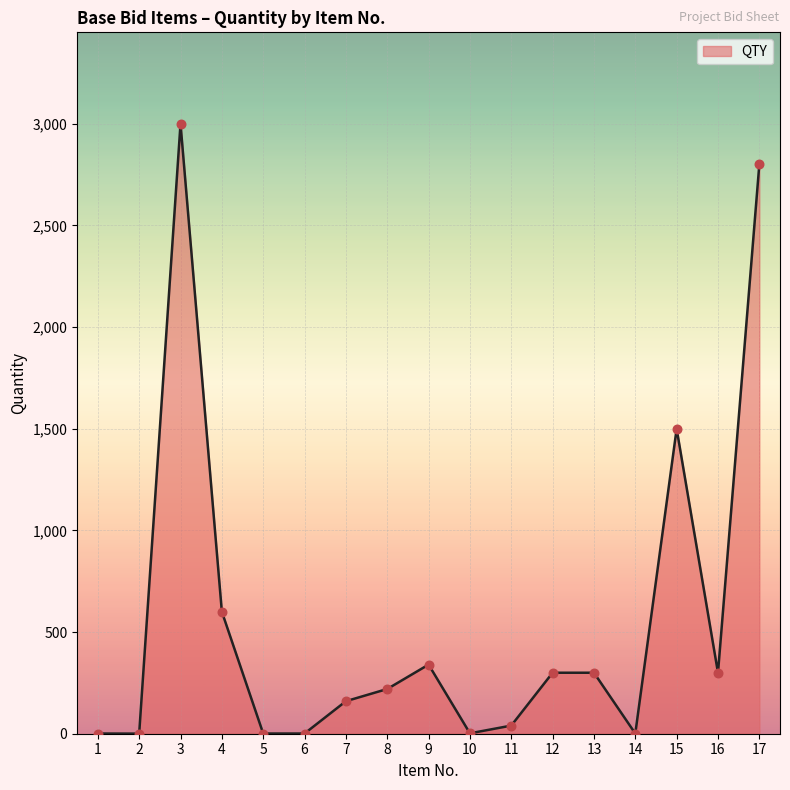

Between 12 and 17, which is larger?

17